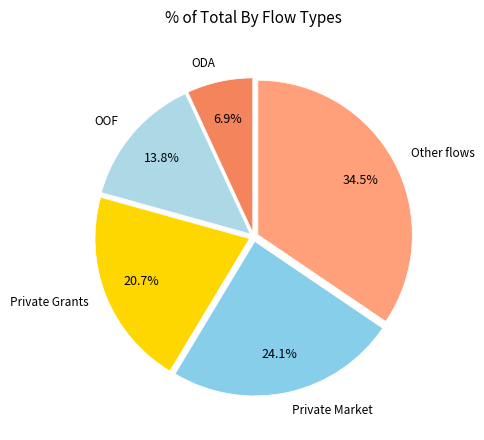

Which category has the smallest portion of the pie?

ODA